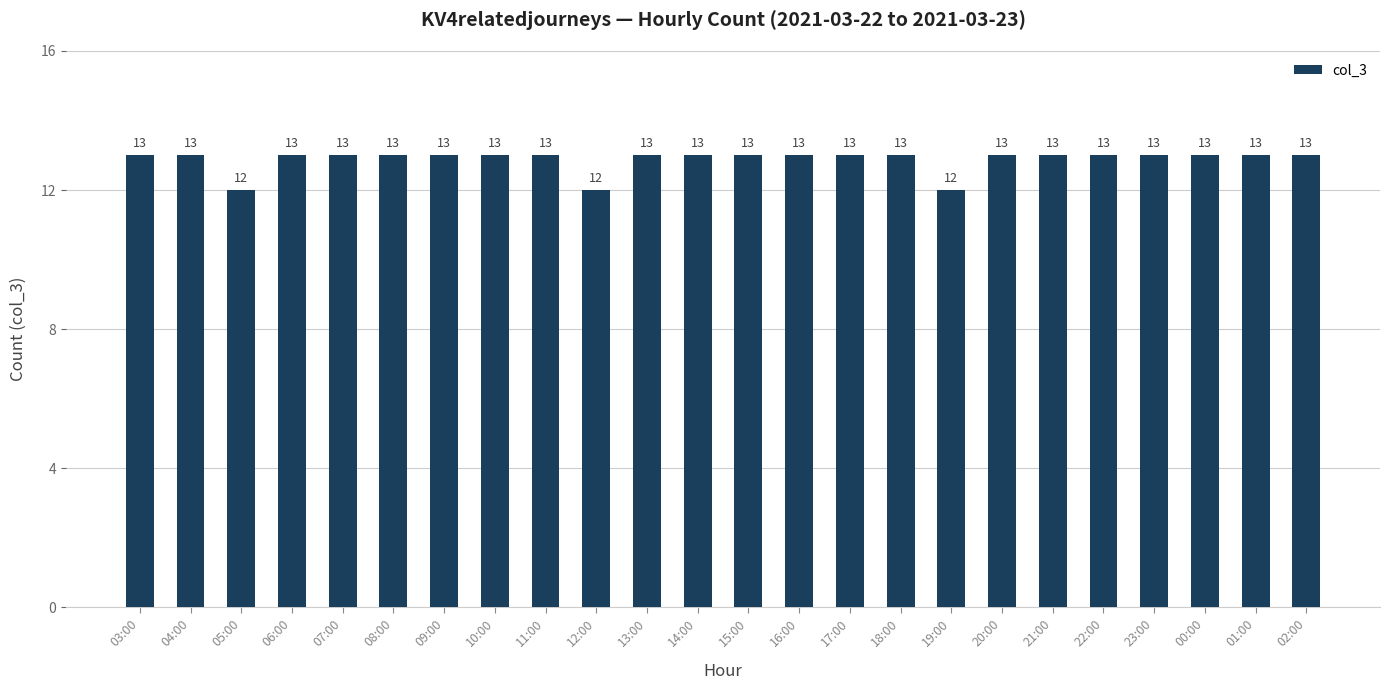

What value does the data have at 07:00?

13